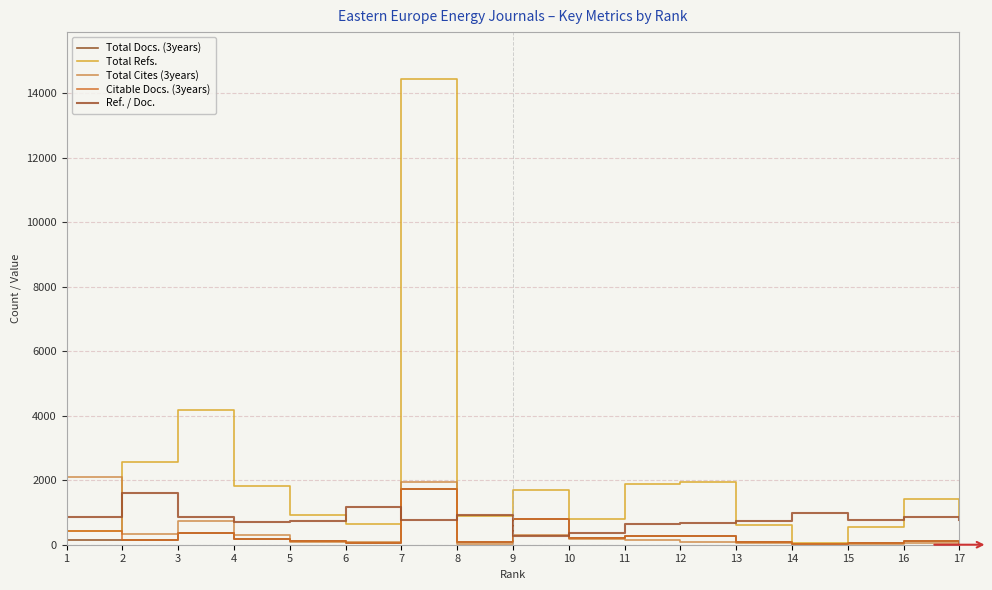

Is the value of Ref. / Doc. at 16 greater than the value of Total Cites (3years) at 8?

Yes